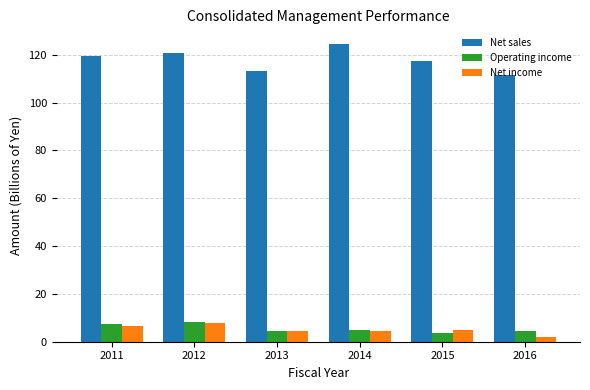

At which category is the sum across all series the highest?

2012